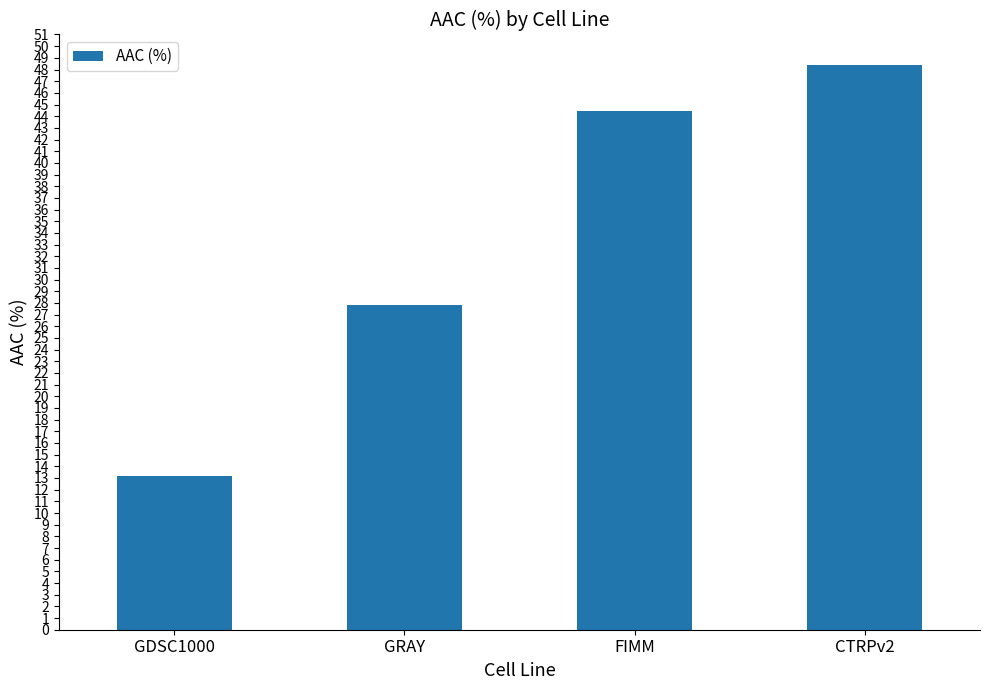

What is the label of the 2nd bar from the right?

FIMM